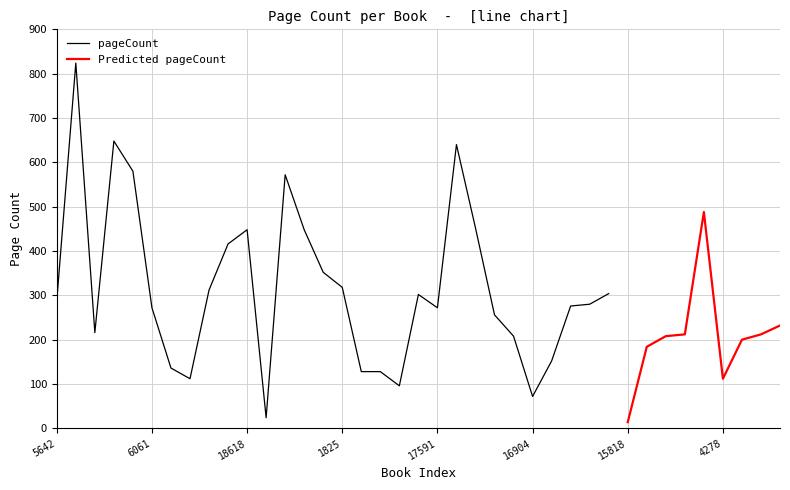

True or false: pageCount has more than 0 interior local peaks.

True